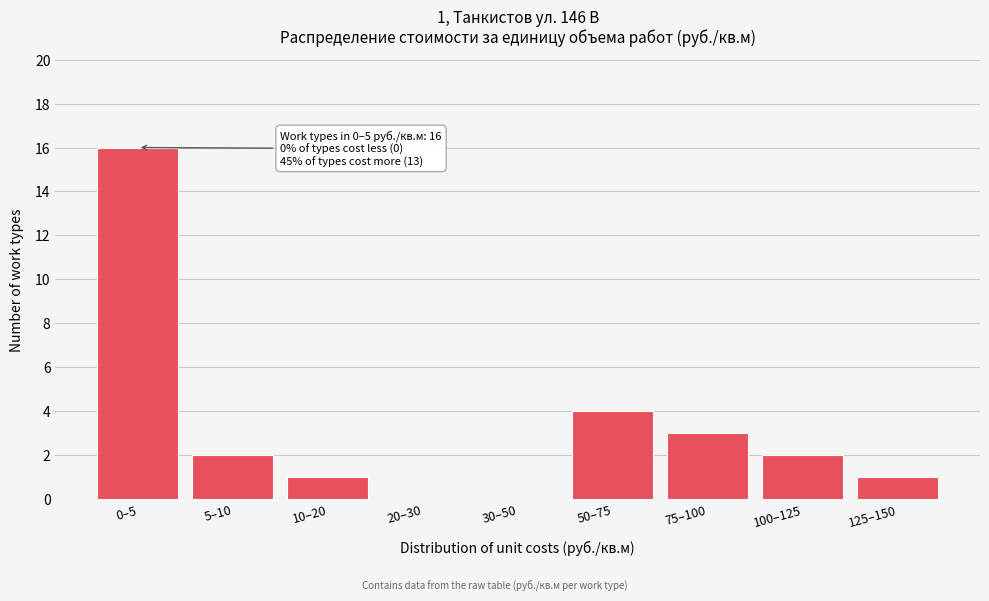

Reading left to right, extract all data points from this chart.

0–5=16	5–10=2	10–20=1	20–30=0	30–50=0	50–75=4	75–100=3	100–125=2	125–150=1